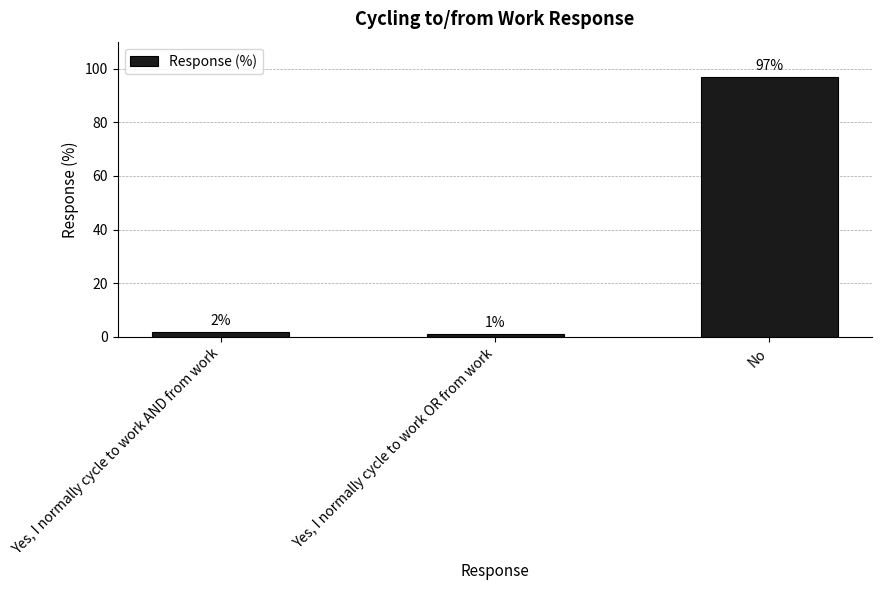

What is the label of the 3rd bar from the left?

No